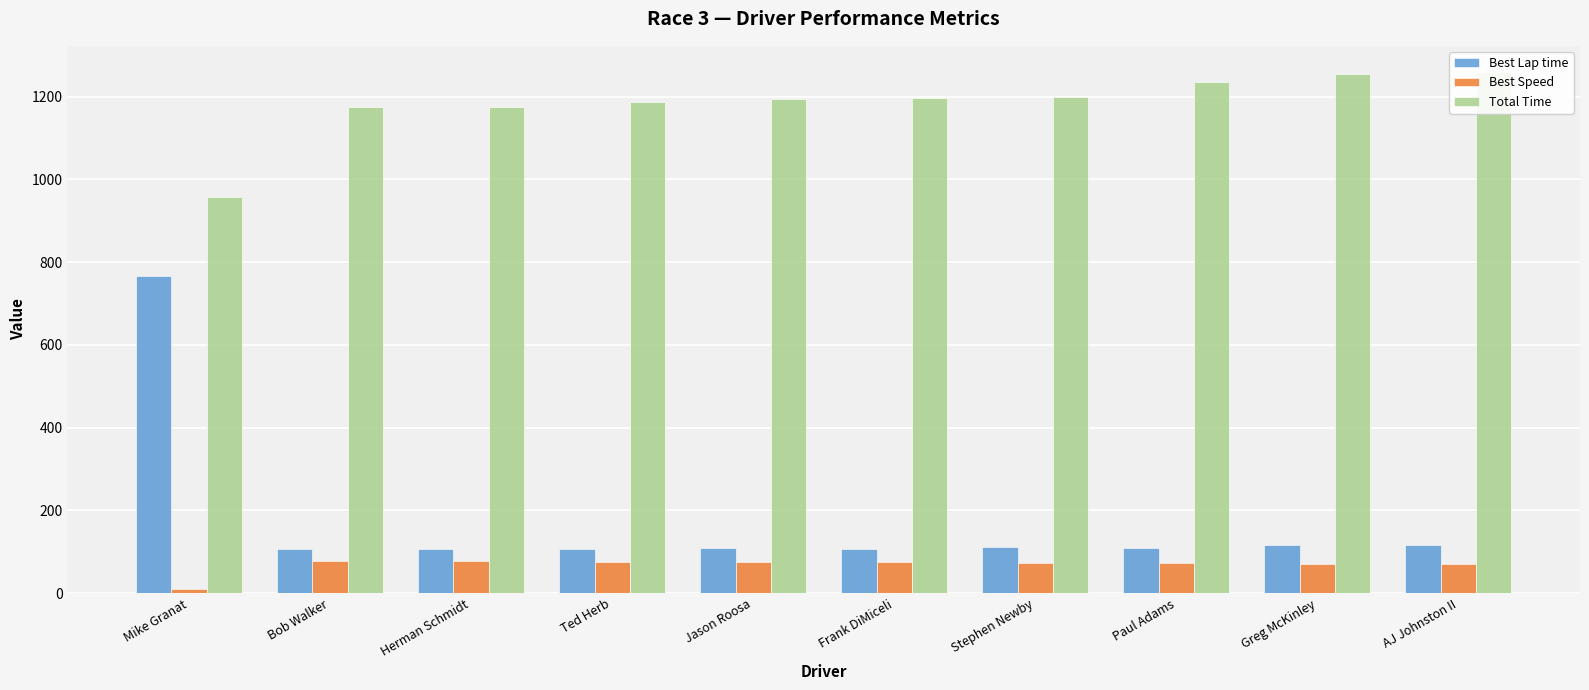

Which has a higher value, Paul Adams or Herman Schmidt?

Paul Adams